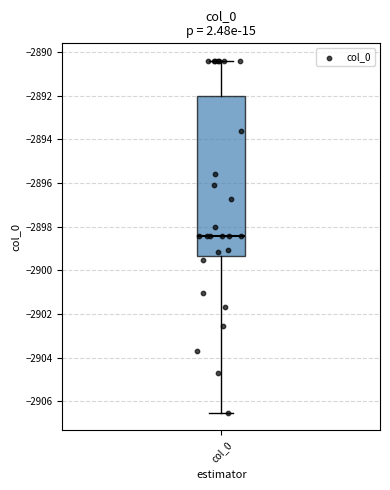

Transcribe this box plot: give where the median line is, the range the box spans, and where the two whiskers end, as read against the y-axis. The values are not printed on the chart, so give them approximately, as read against the axis.

median -2898.4, box -2899.4 to -2892.0, whiskers -2906.6 to -2890.4